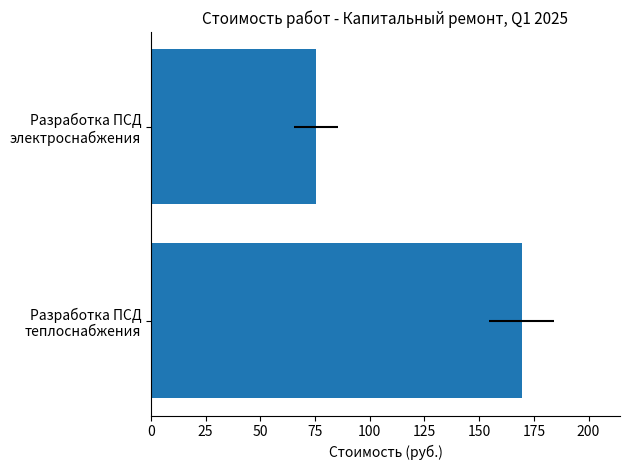

What is the value of the 1st bar from the left?

169.4